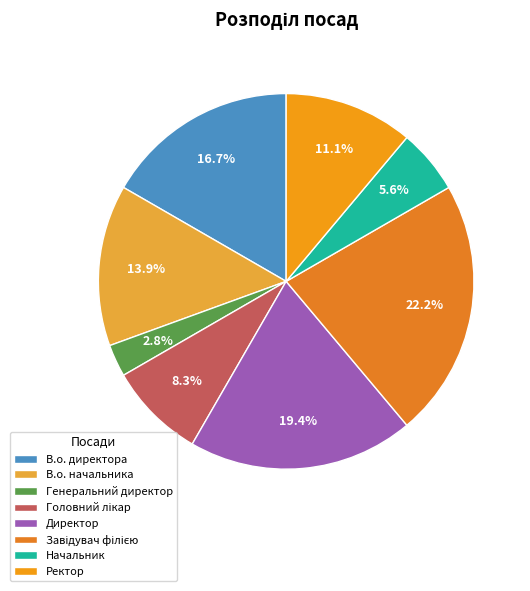

Does any single category account for the majority?

No